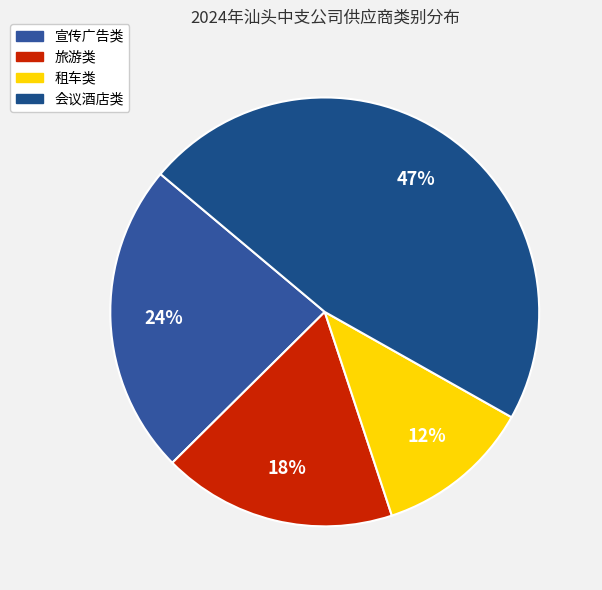

Is there a majority slice in this chart?

No